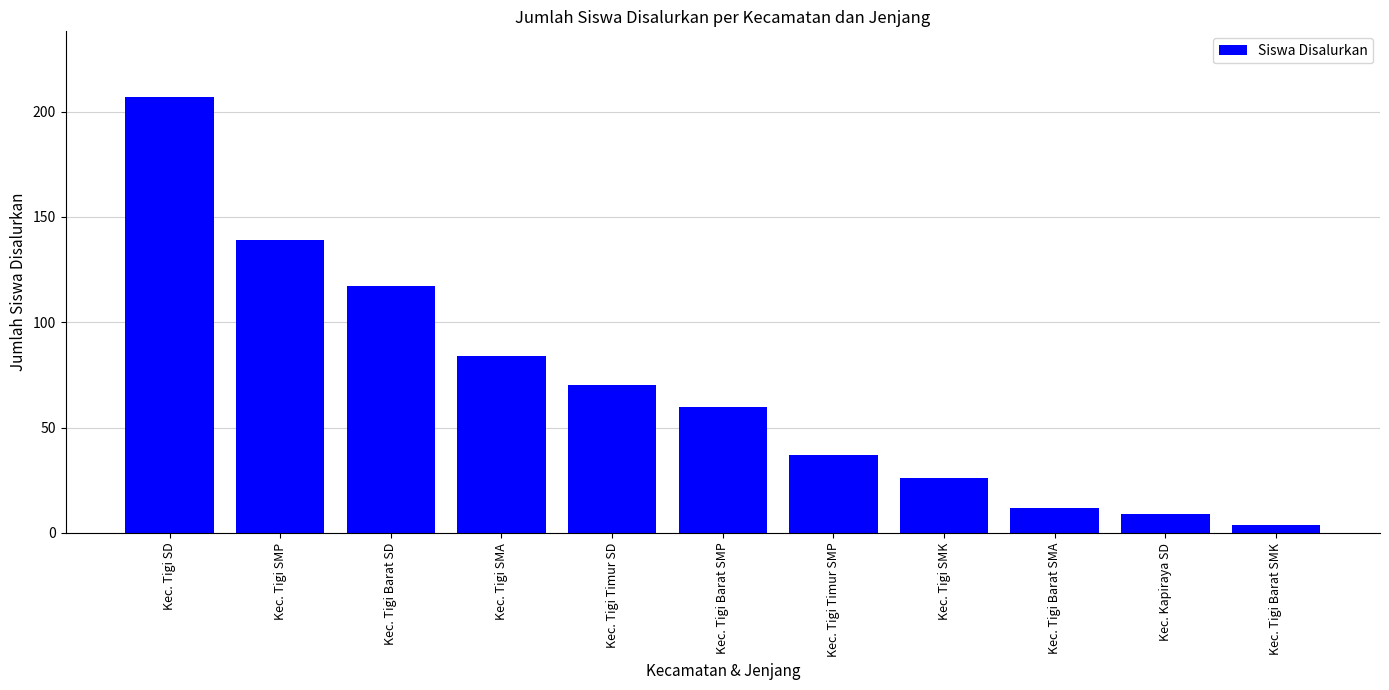

Between Kec. Tigi SMK and Kec. Tigi Timur SD, which is larger?

Kec. Tigi Timur SD